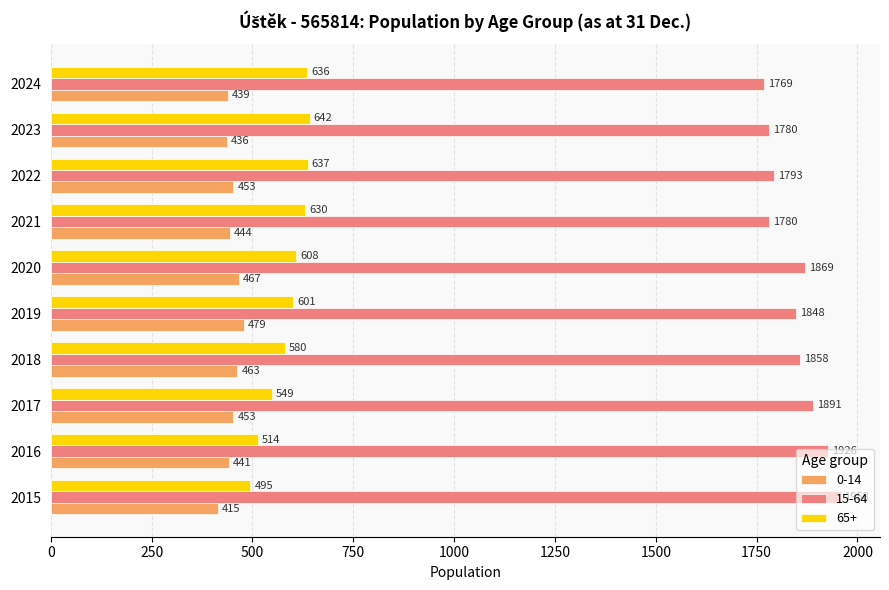

Rank the series at 2015 from highest to lowest value.

15-64, 65+, 0-14